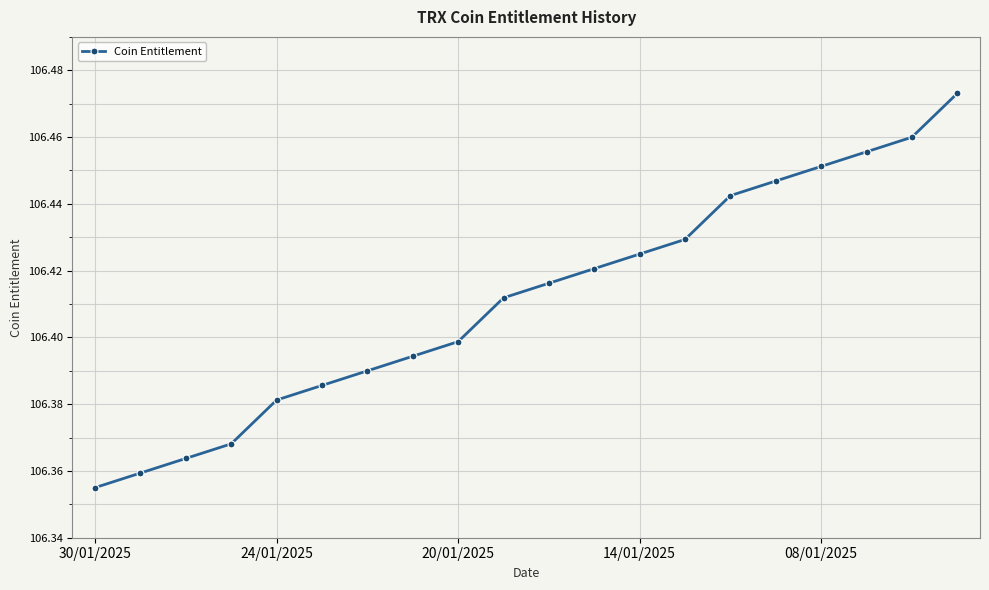

How many values are between 106 and 107?

20